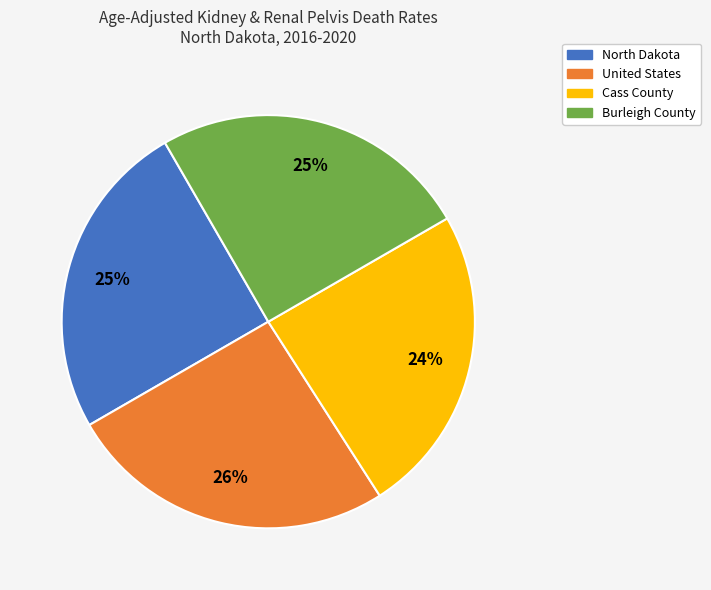

True or false: United States accounts for 26% of the total.

True